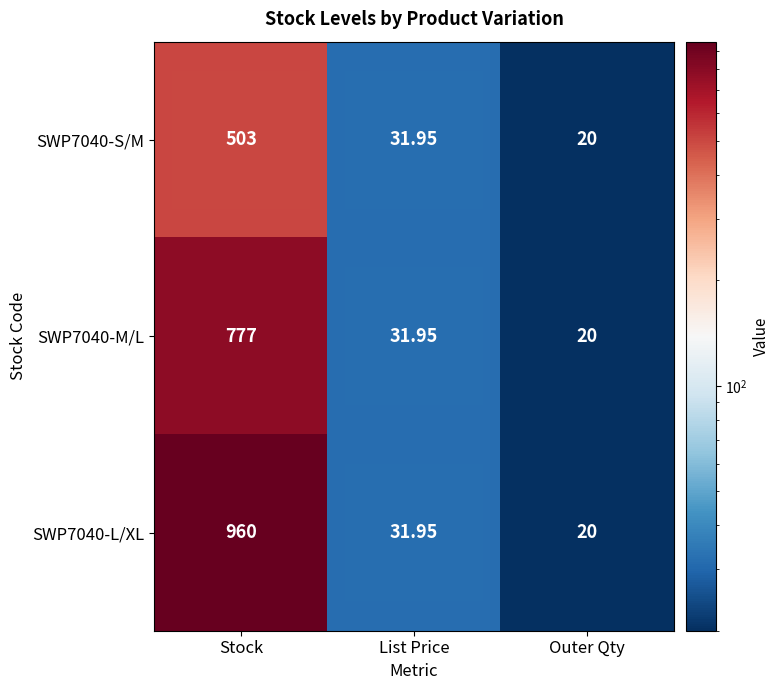

Count the number of data series in this chart.

3